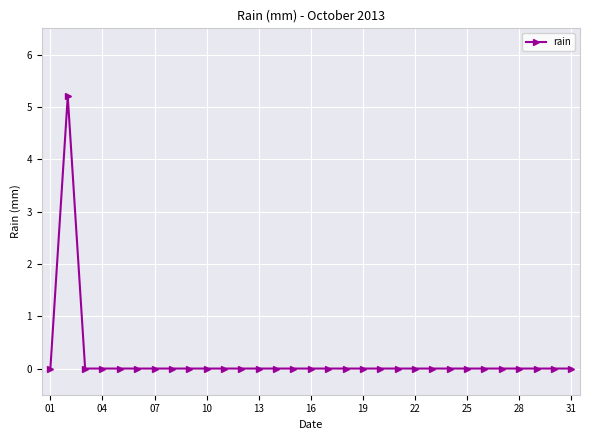

What is the difference between the maximum and minimum values?

5.2